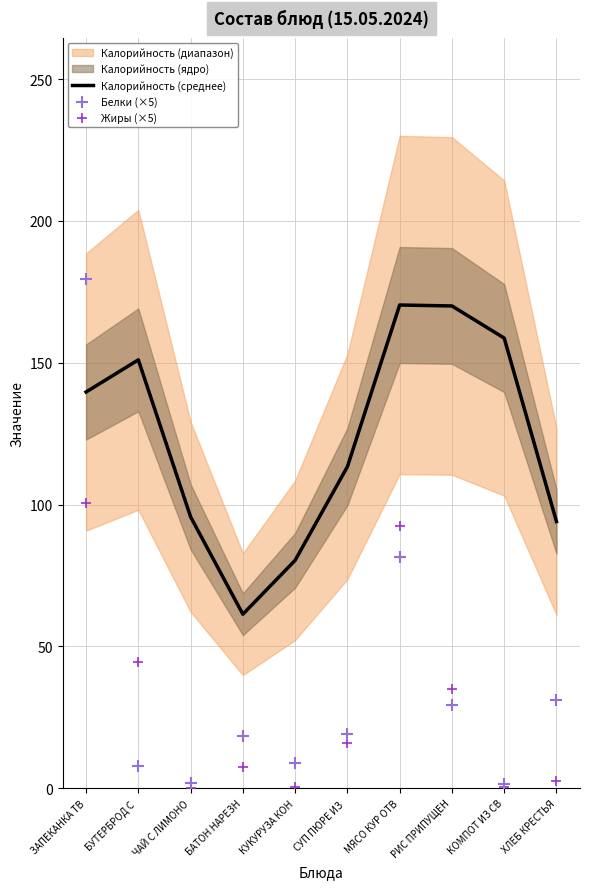

Which series has the widest spread of Y values?

Белки (×5)